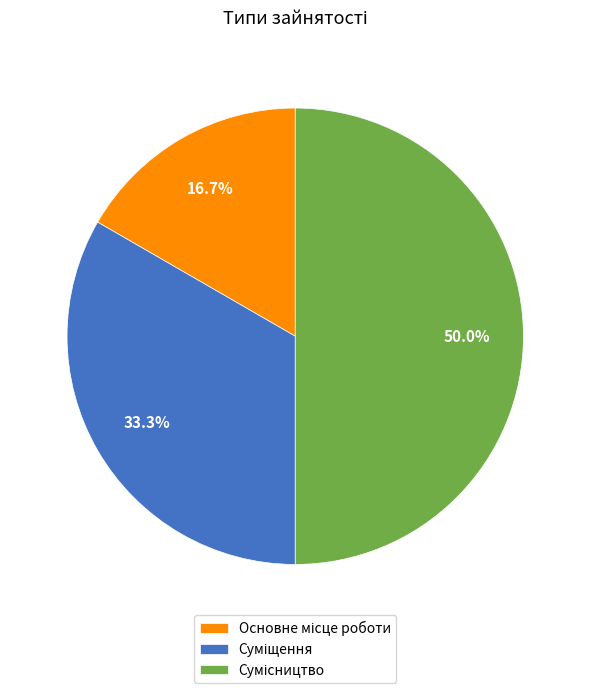

Count the number of slices in the pie.

3